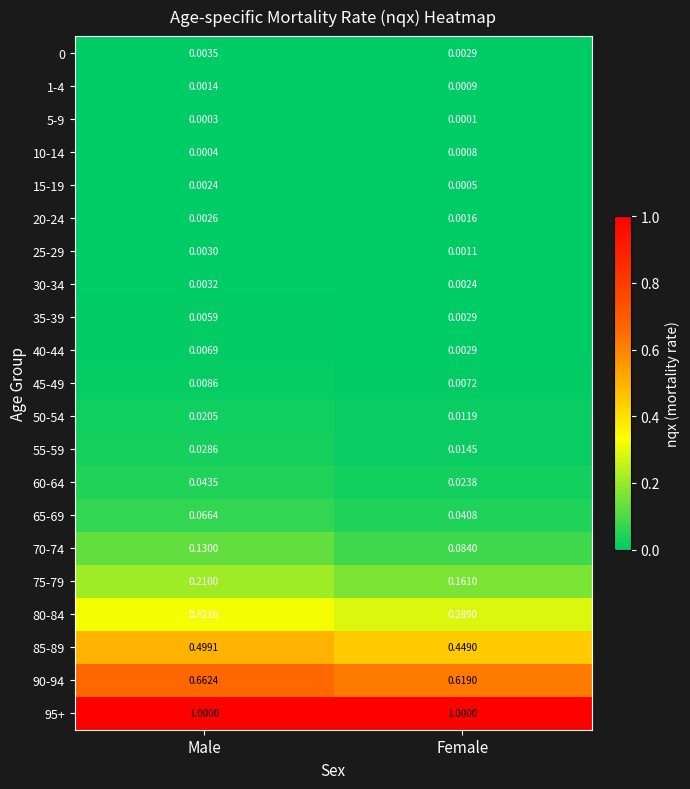

Which series has the largest range (max minus min)?

85-89